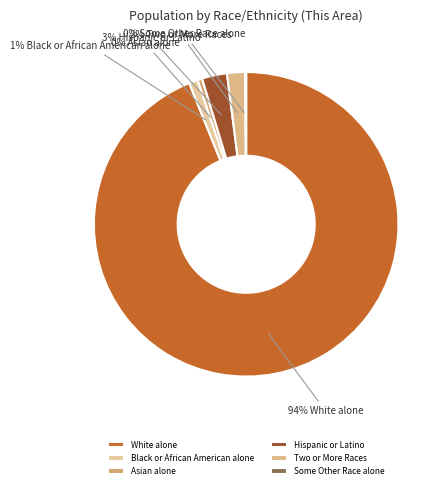

Does Some Other Race alone represent more than half of the total?

No